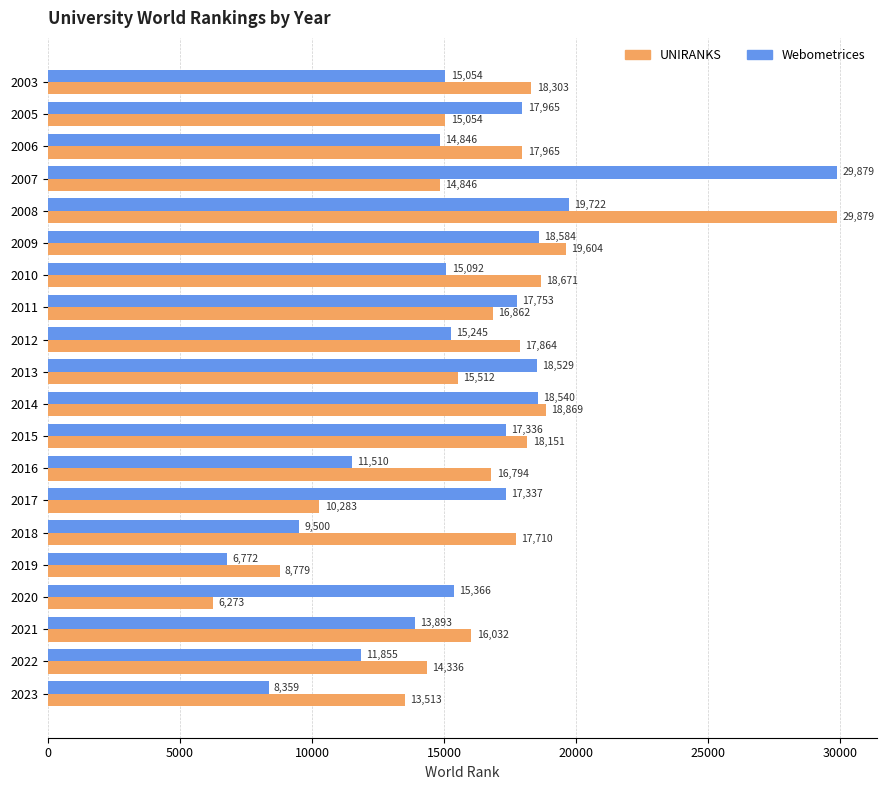

At which label is UNIRANKS closest to 18076?

2015